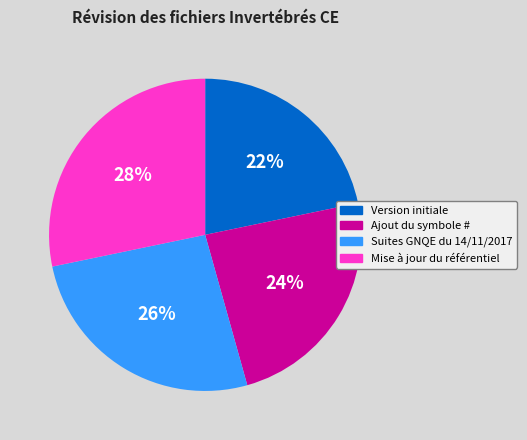

What is the smallest slice in the pie chart?

Version initiale